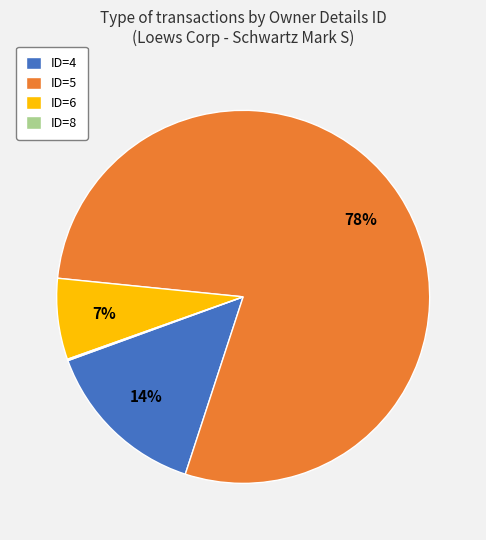

The ID=4 slice represents 9% of the pie. True or false?

False